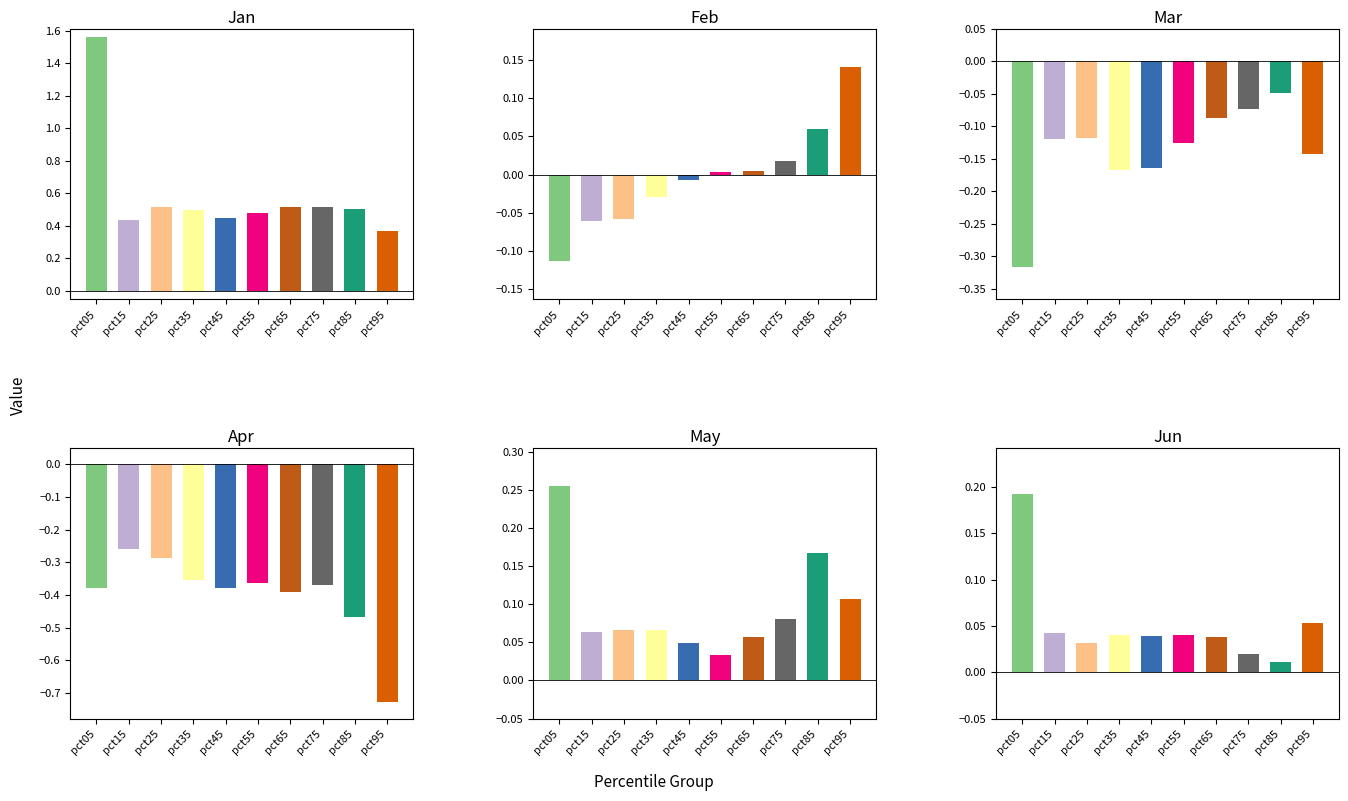

What is the difference between the second highest and minimum values in the Apr series?

0.4